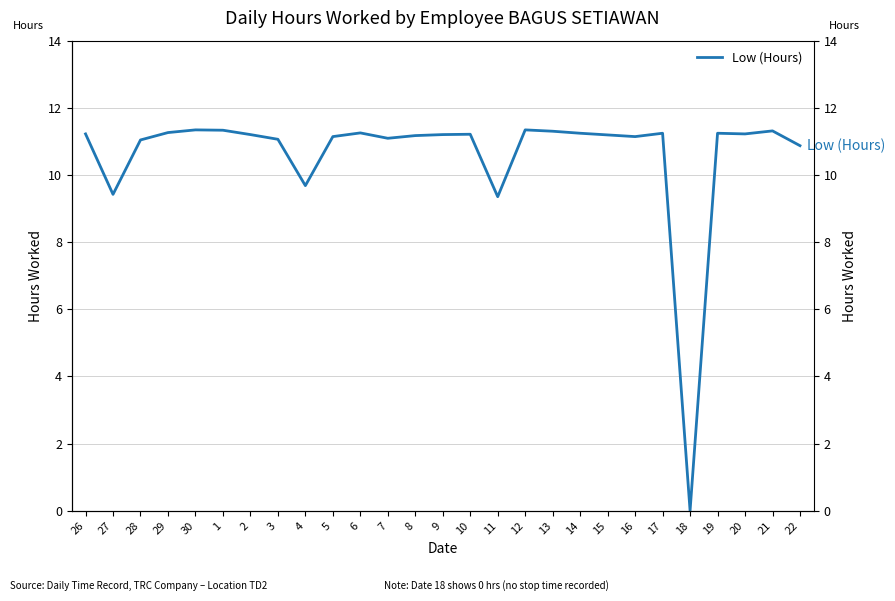

How many data points are less than 11?

5